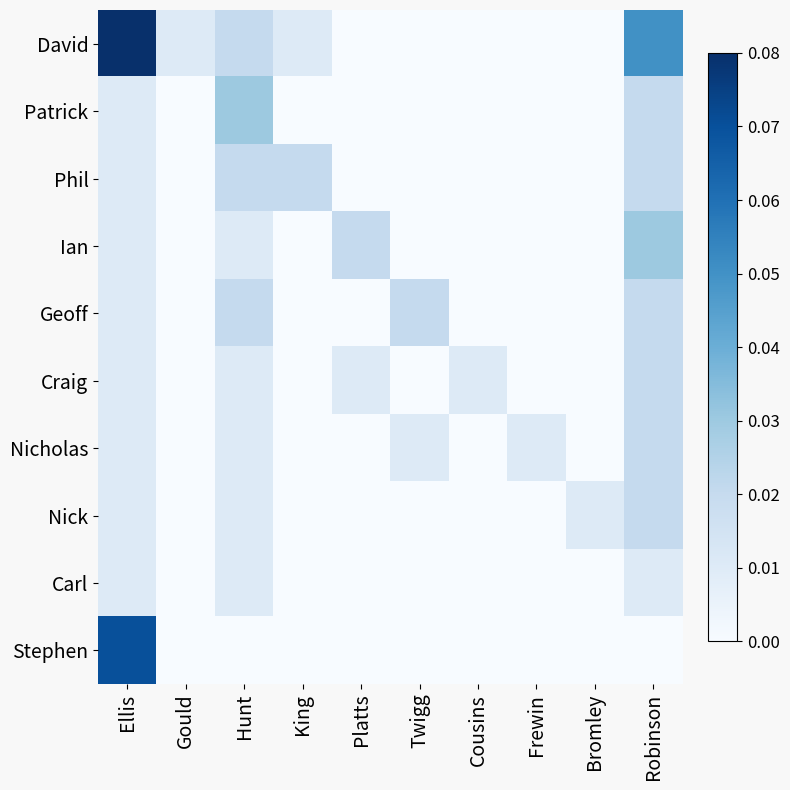

How many categories are shown in the chart?

10